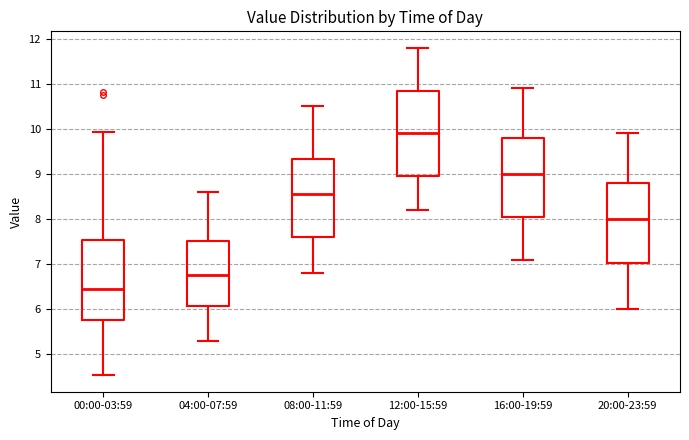

Reading left to right, transcribe this box plot: for each box, give where its median line is, the range the box spans, and where its two whiskers end, as read against the y-axis. The values are not printed on the chart, so give them approximately, as read against the axis.

00:00-03:59: median 6.4, box 5.8 to 7.5, whiskers 4.5 to 9.9
04:00-07:59: median 6.8, box 6.1 to 7.5, whiskers 5.3 to 8.6
08:00-11:59: median 8.6, box 7.6 to 9.3, whiskers 6.8 to 10.5
12:00-15:59: median 9.9, box 9.0 to 10.9, whiskers 8.2 to 11.8
16:00-19:59: median 9.0, box 8.1 to 9.8, whiskers 7.1 to 10.9
20:00-23:59: median 8.0, box 7.0 to 8.8, whiskers 6.0 to 9.9